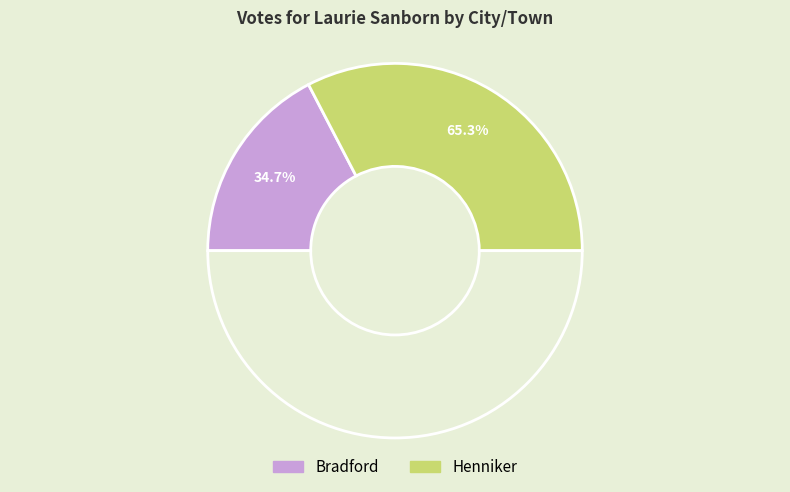

How many segments does this pie chart have?

2